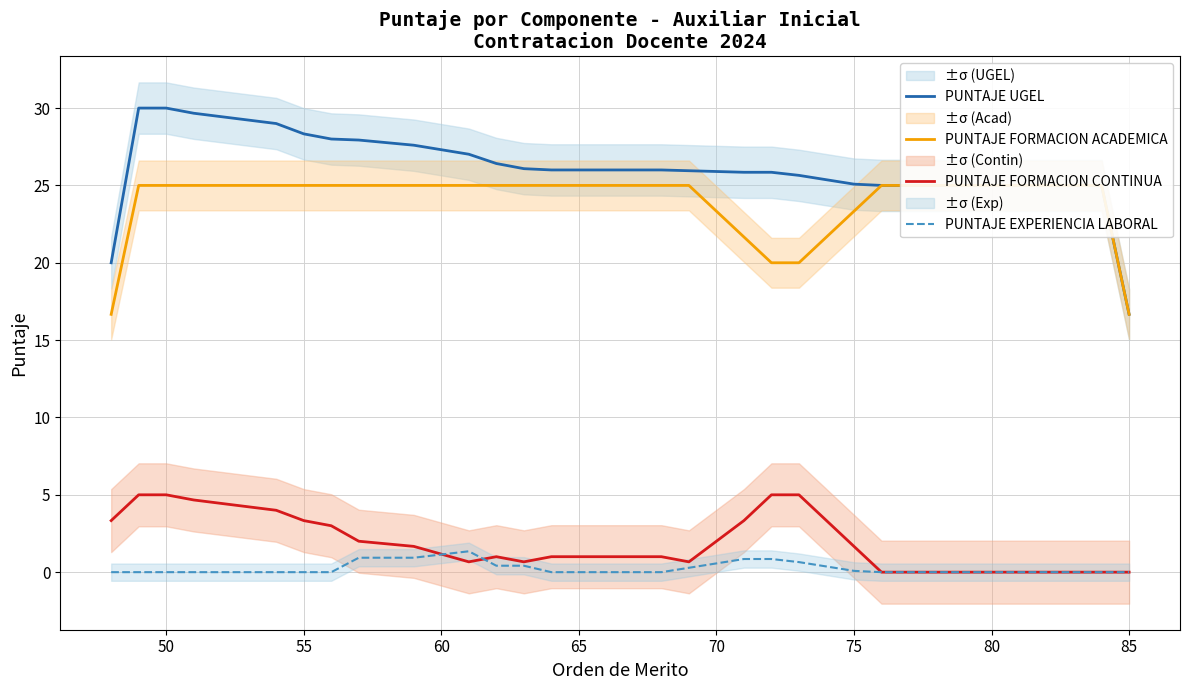

What are all the series names shown in the legend?

PUNTAJE UGEL, PUNTAJE FORMACION ACADEMICA, PUNTAJE FORMACION CONTINUA, PUNTAJE EXPERIENCIA LABORAL